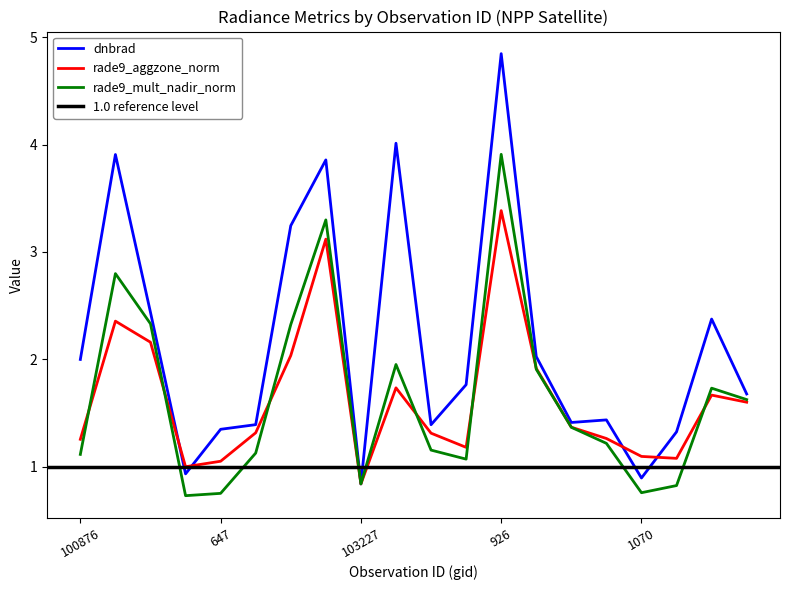

What is the difference between the second highest and minimum values in the dnbrad series?

3.2